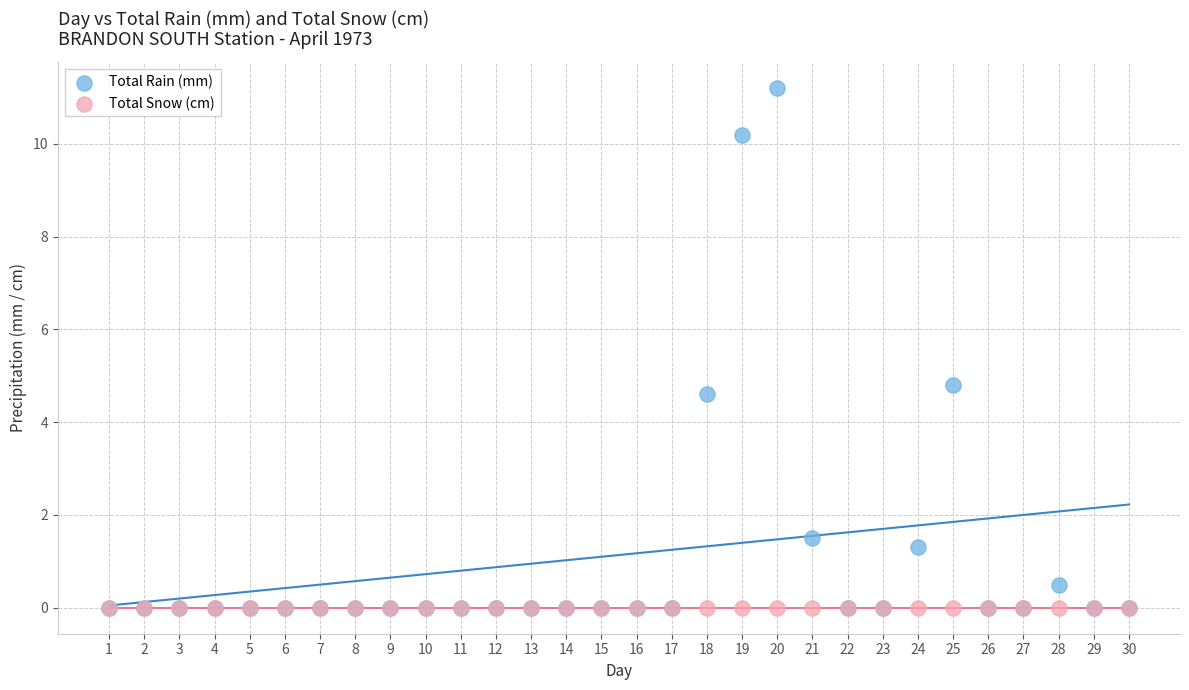

Across all series, what Y value is closest to 5?

4.8